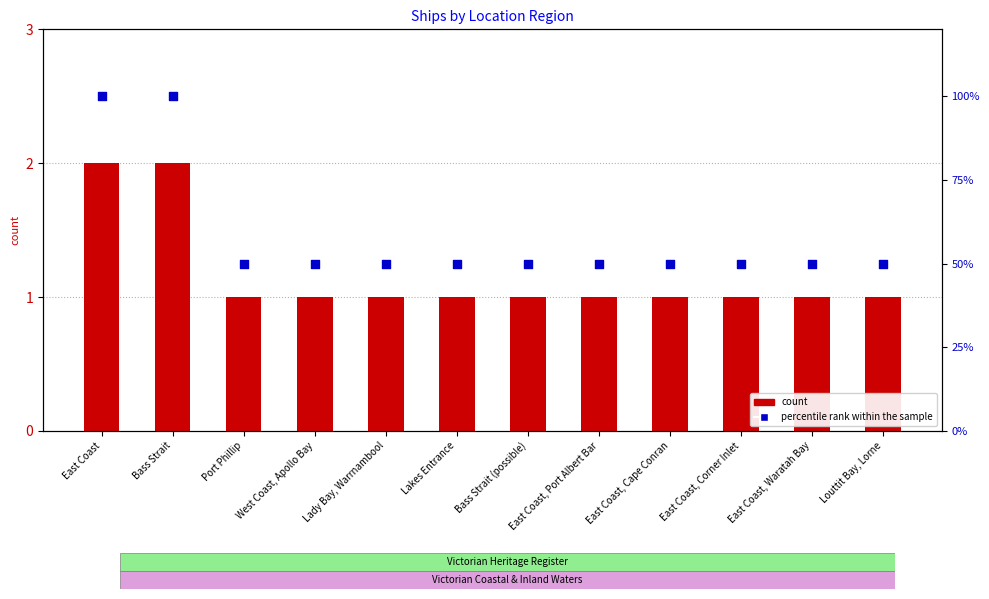

Is the value of count at East Coast, Cape Conran greater than the value of percentile rank within the sample at Bass Strait (possible)?

Yes